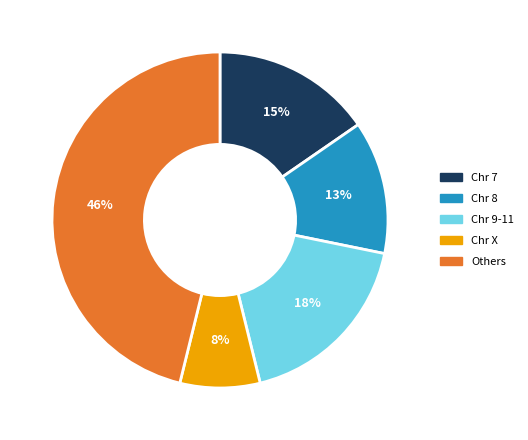

Is there any slice that represents more than half of the pie?

No